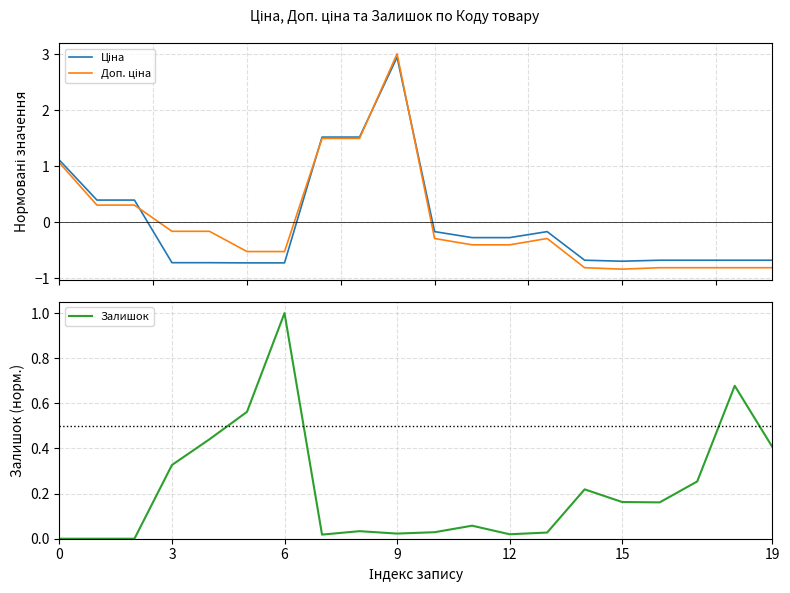

True or false: Залишок has a value of 1.0 at 6.

True